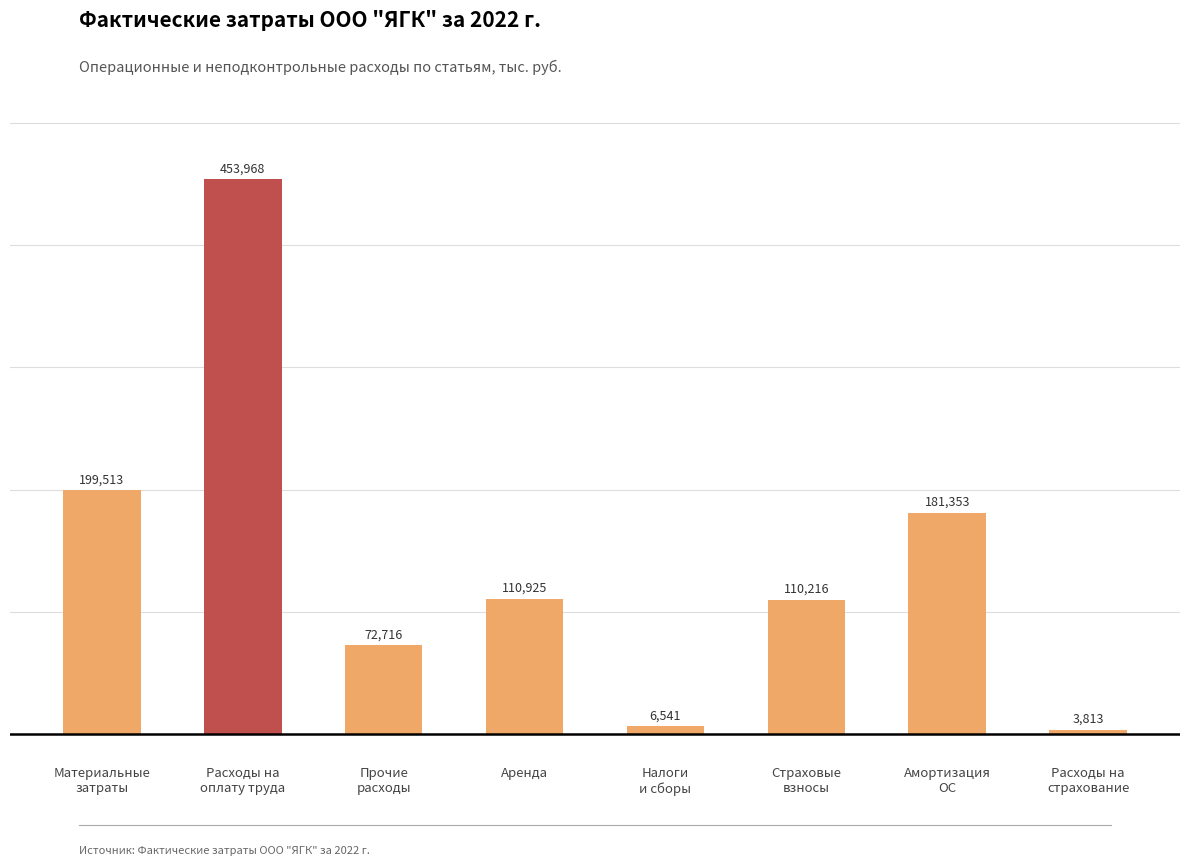

How many bars are there in total?

8